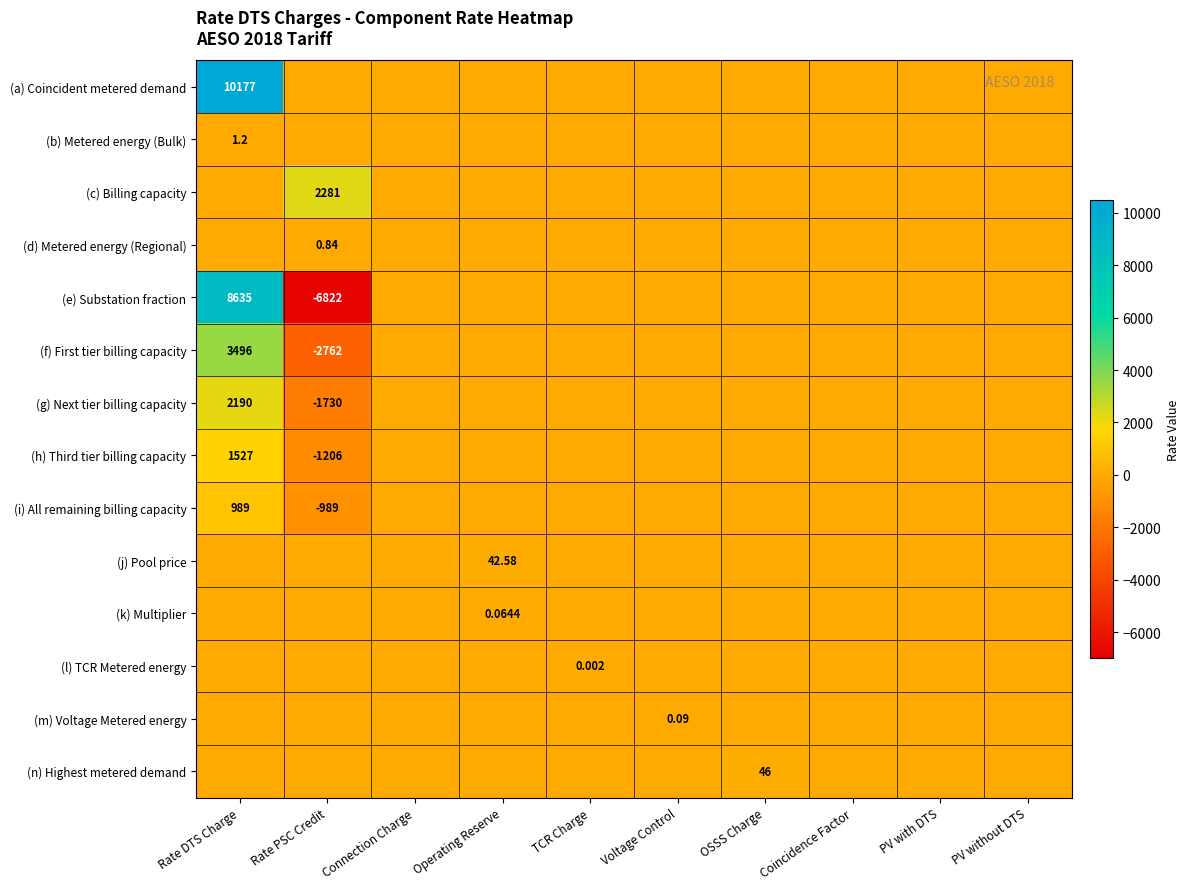

What is the smallest value displayed?

-6822.0